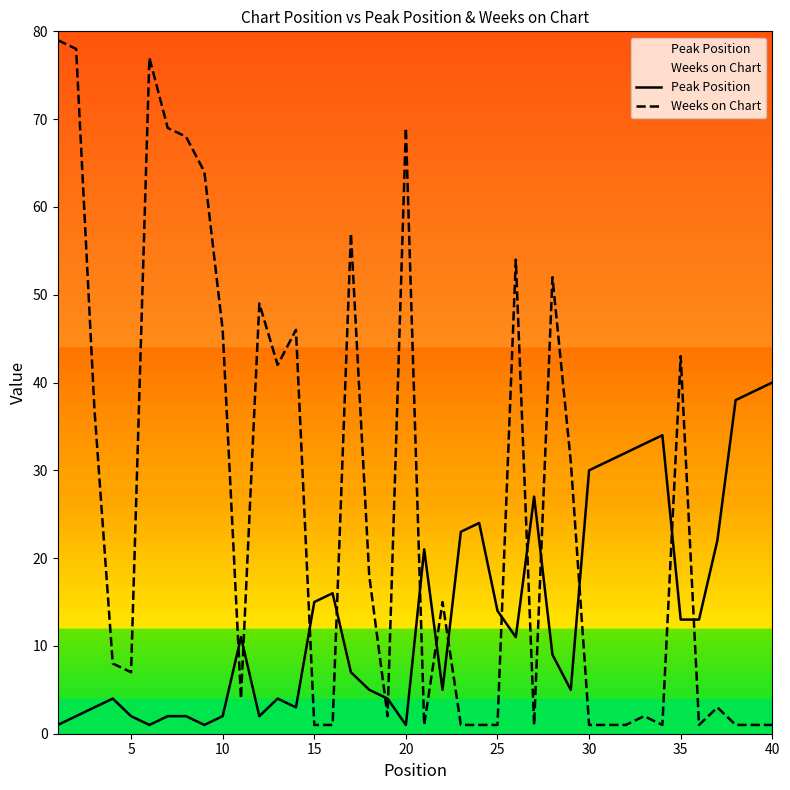

What is the sum of all Weeks on Chart values?

1035